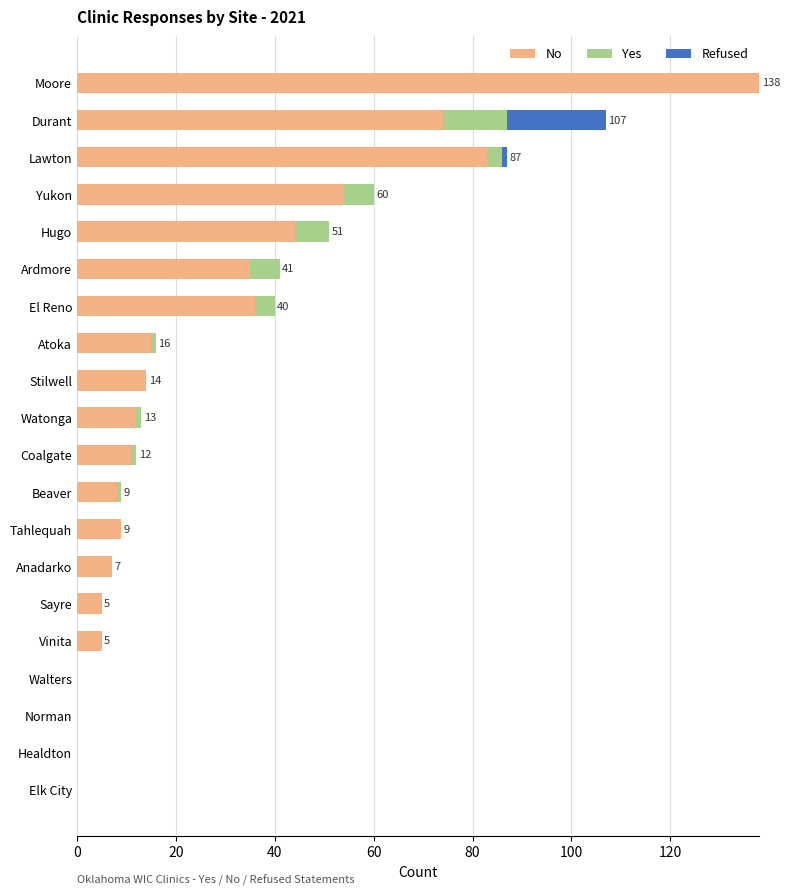

At which category is the sum across all series the highest?

Moore